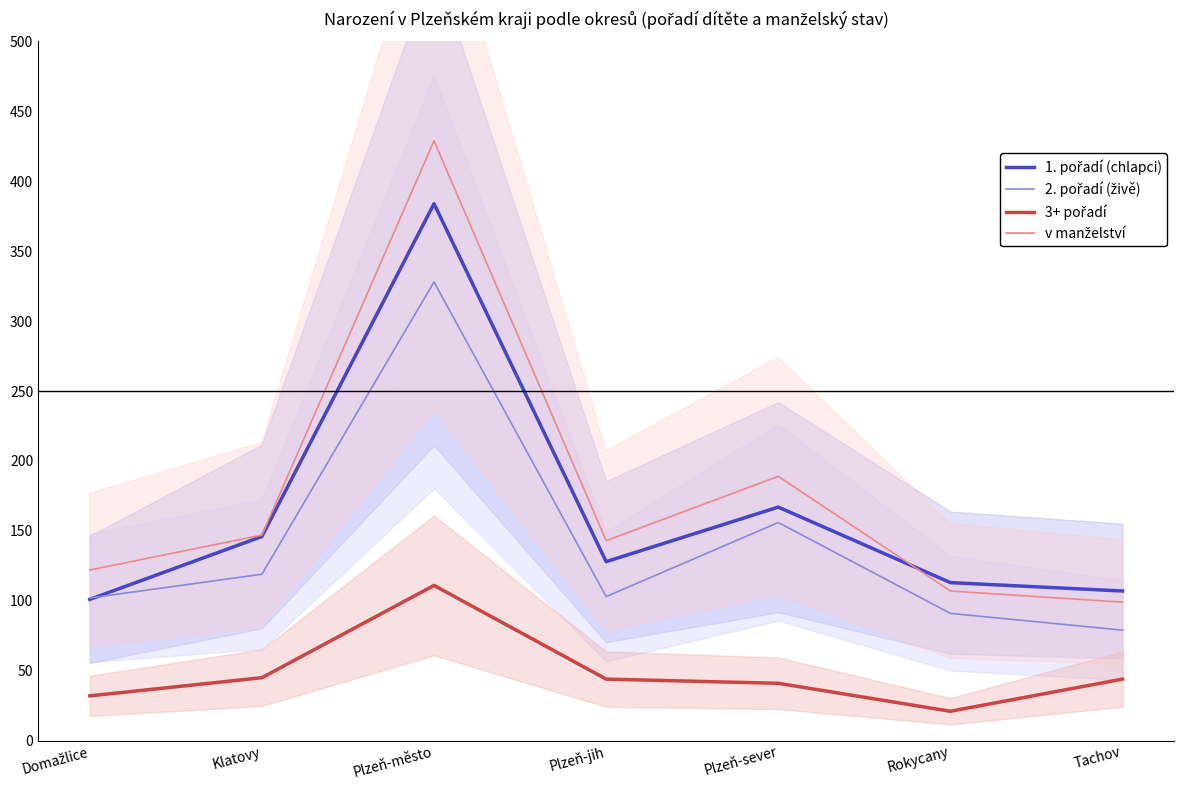

At which category does 2. pořadí (živě) reach its first local valley?

Plzeň-jih